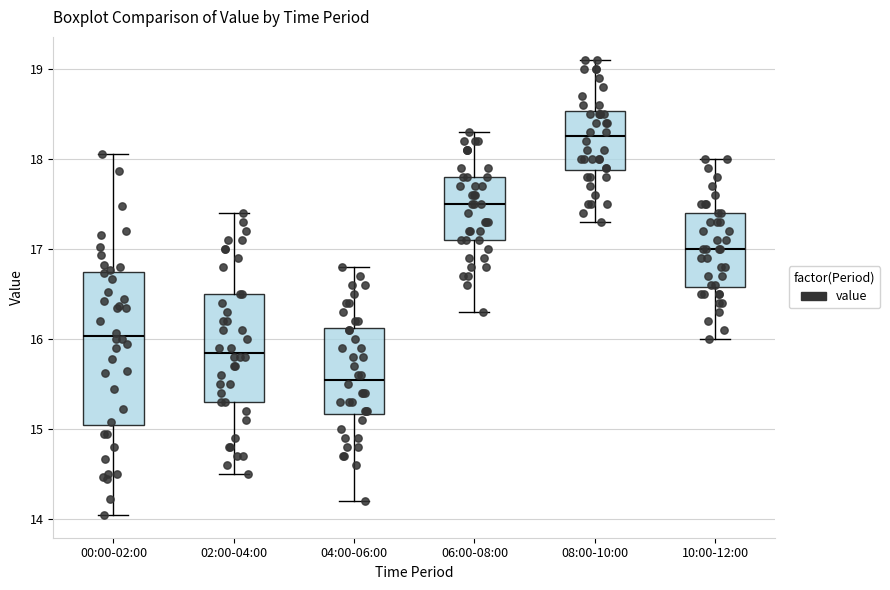

Where is the upper edge of the box for 10:00-12:00 on the y-axis? The values are not printed on the chart, so give them approximately, as read against the axis.

17.4